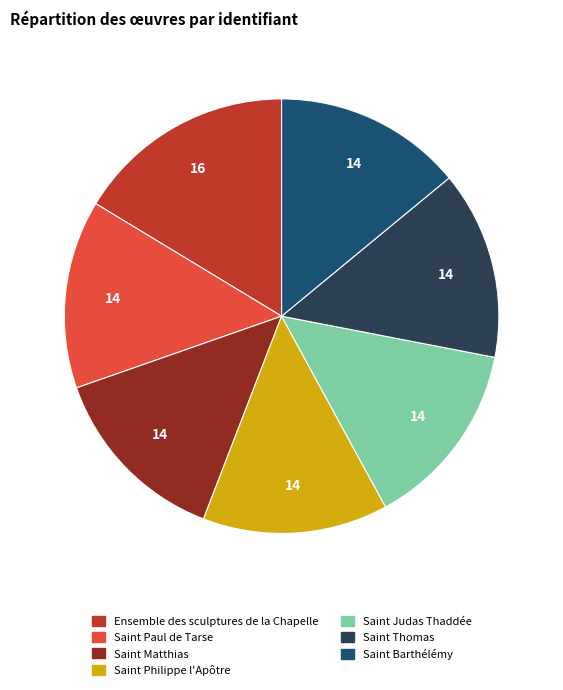

Is it true that Saint Paul de Tarse is 29% of the pie?

False